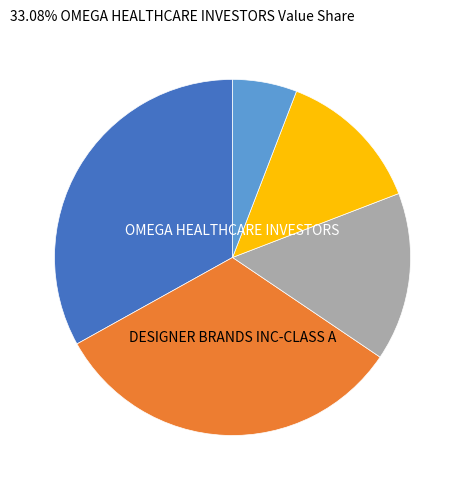

Does any single category account for the majority?

No